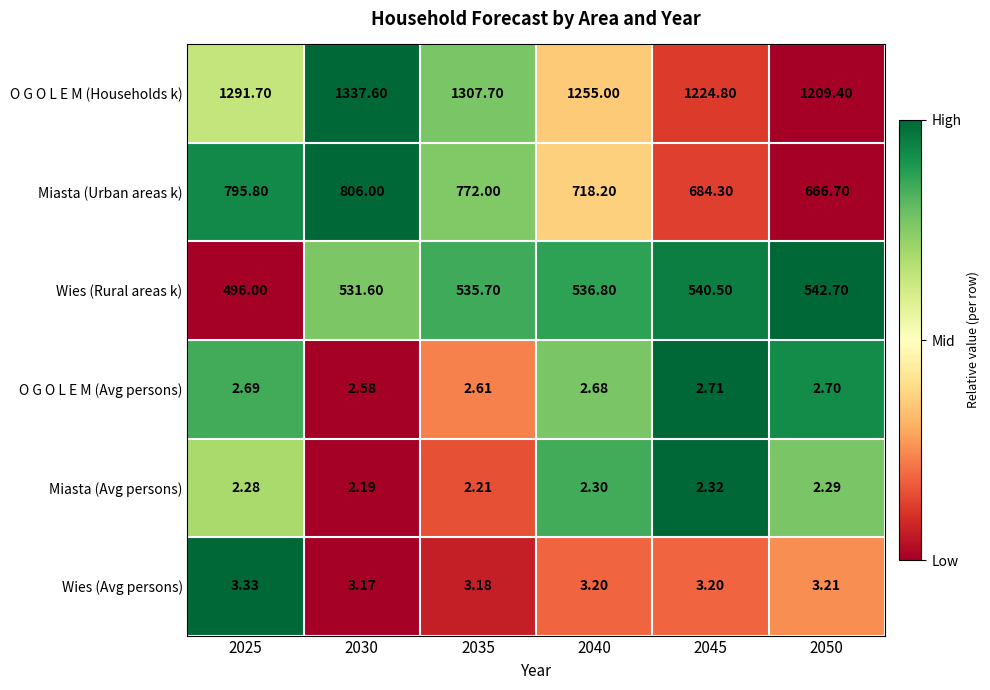

Is the value of Miasta (Avg persons) at 2045 greater than the value of O G O L E M (Households k) at 2030?

No